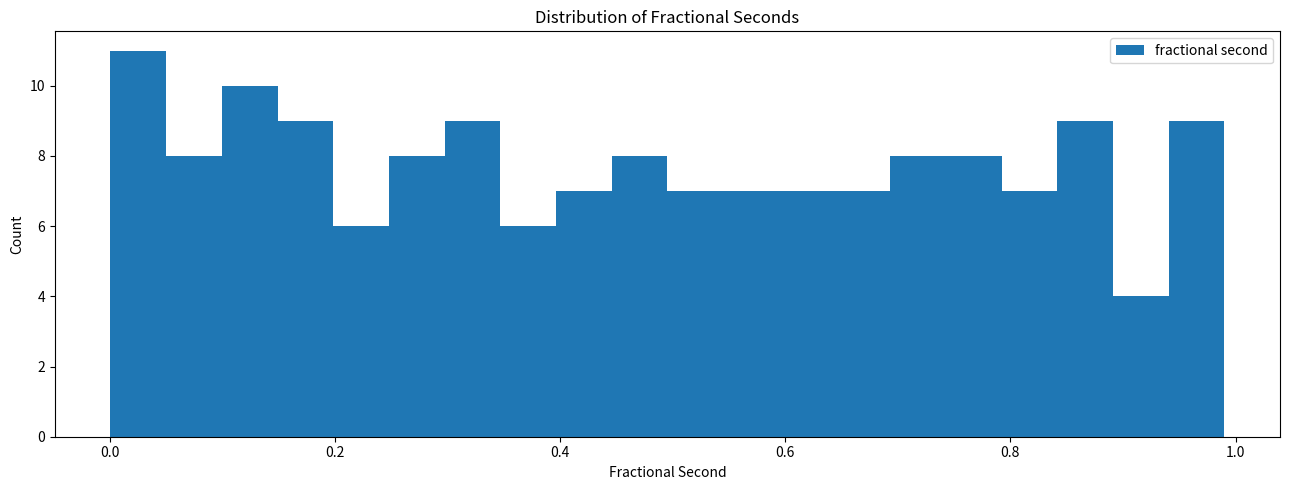

Read against the x-axis, roughly where is the centre of the tallest bar?

0.02